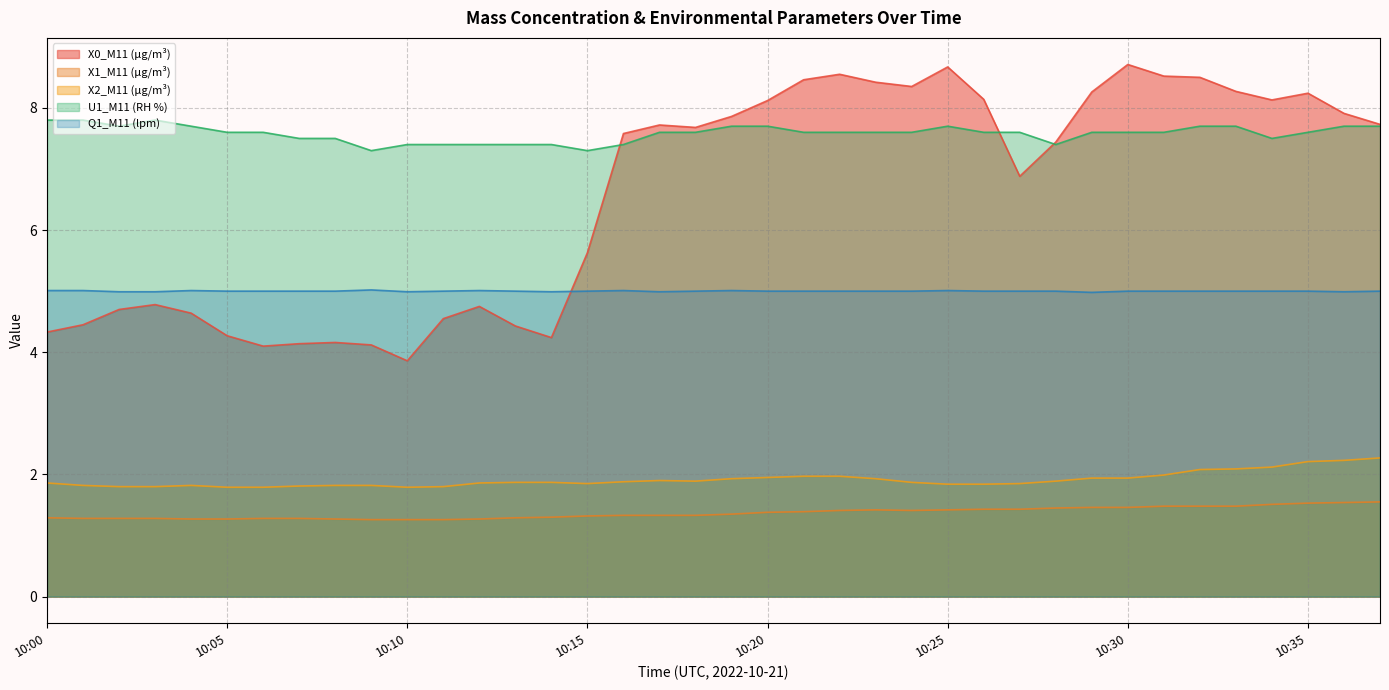

Count the number of data series in this chart.

5